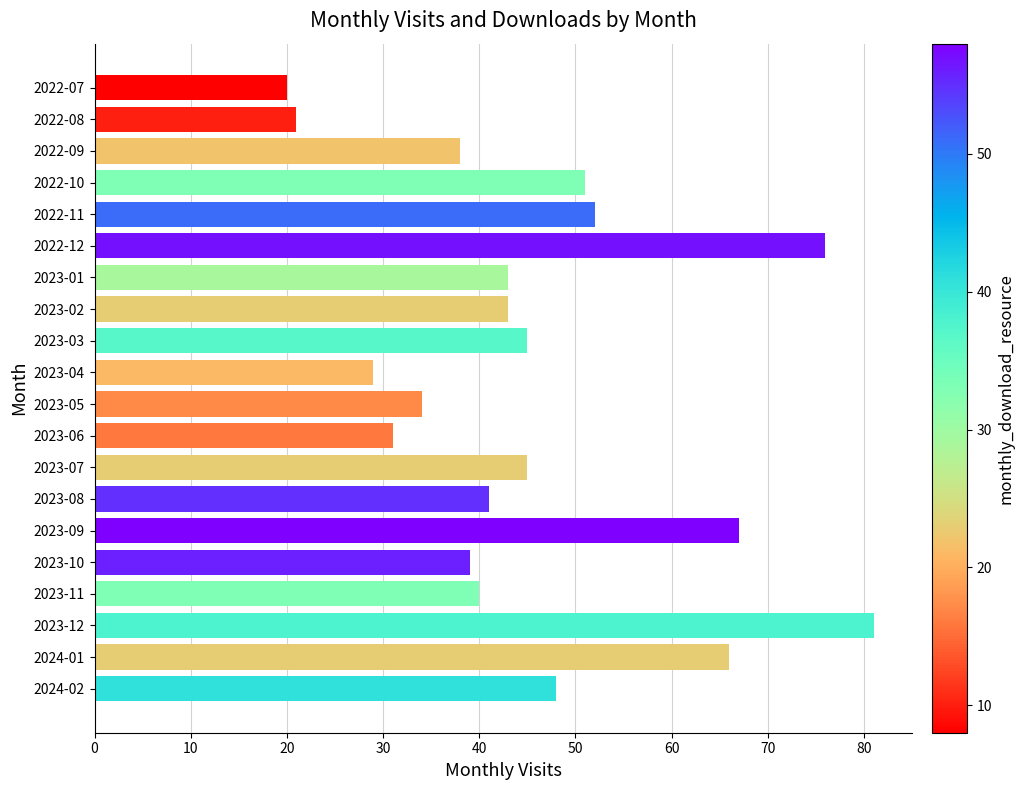

The chart shows a value of 64 at 2023-07. True or false?

False